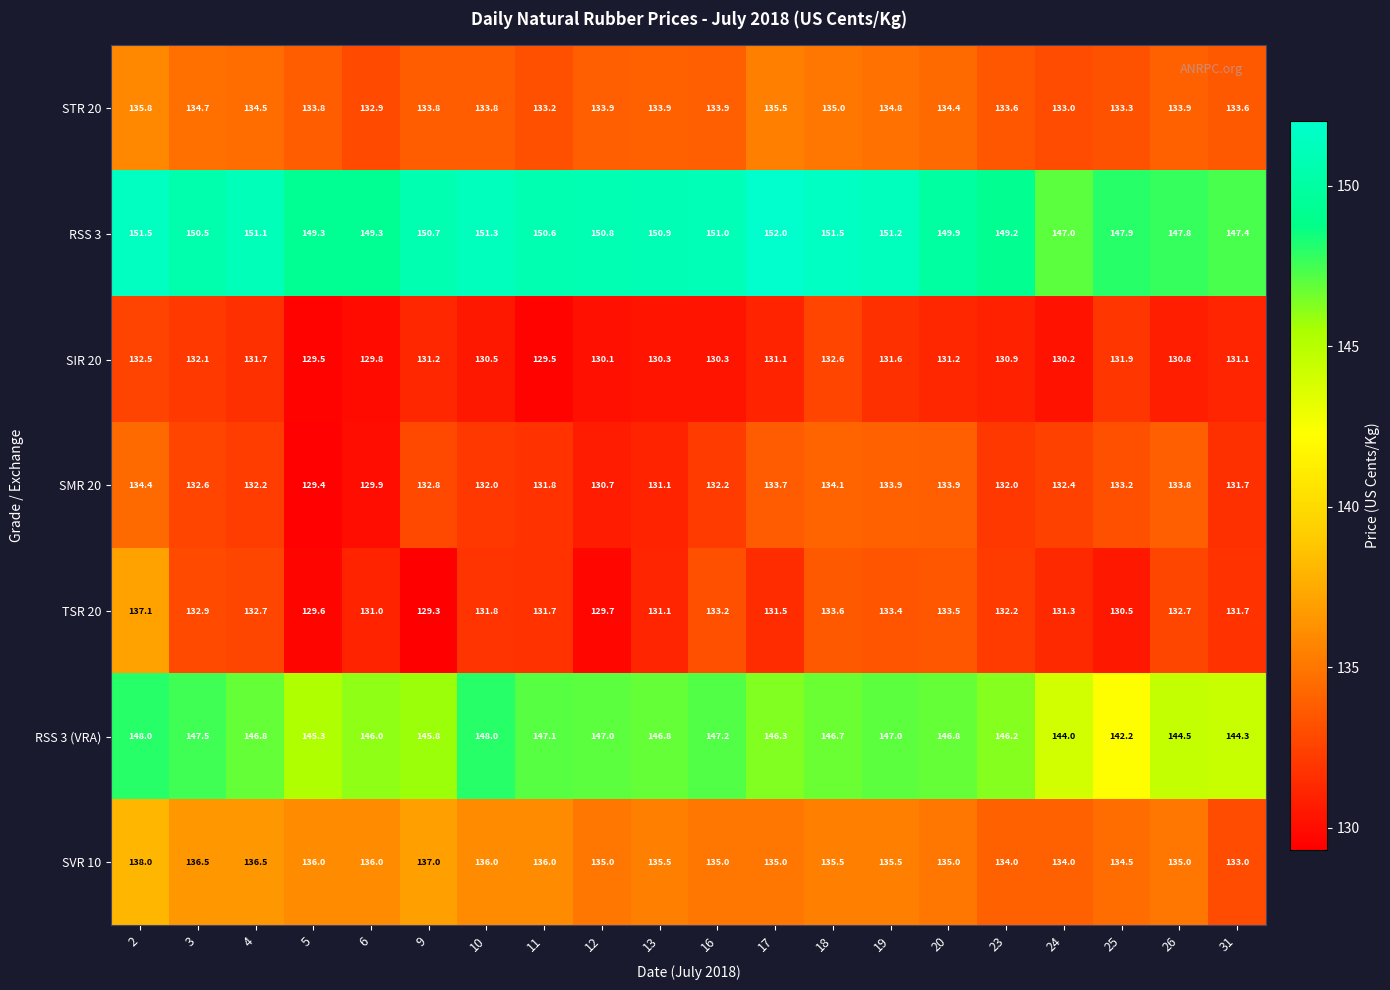

Count the SVR 10 values in the range 135 to 136.

12